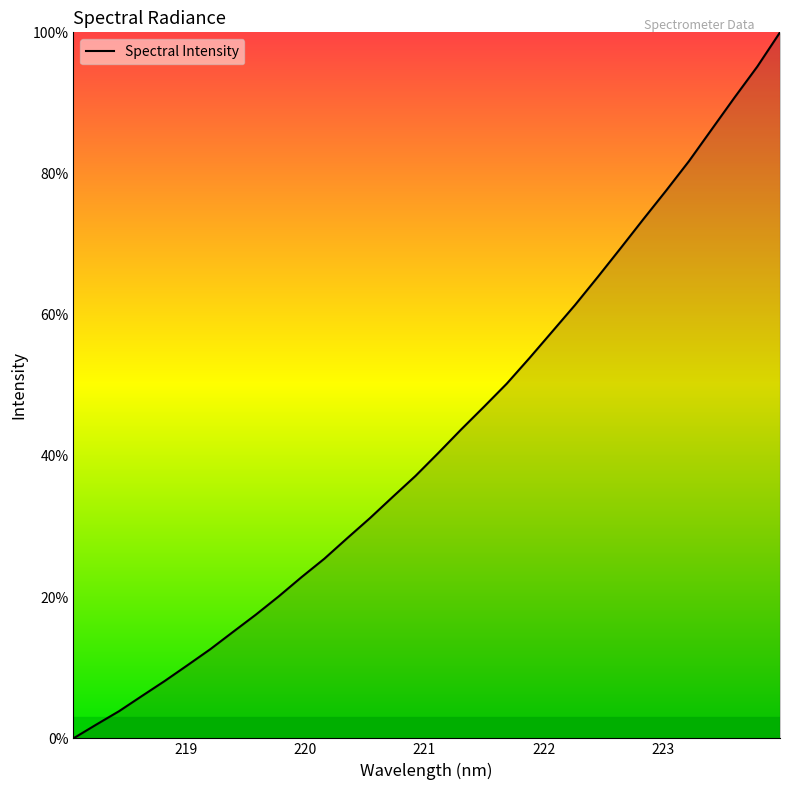

What is the maximum value shown in the chart?

100.0